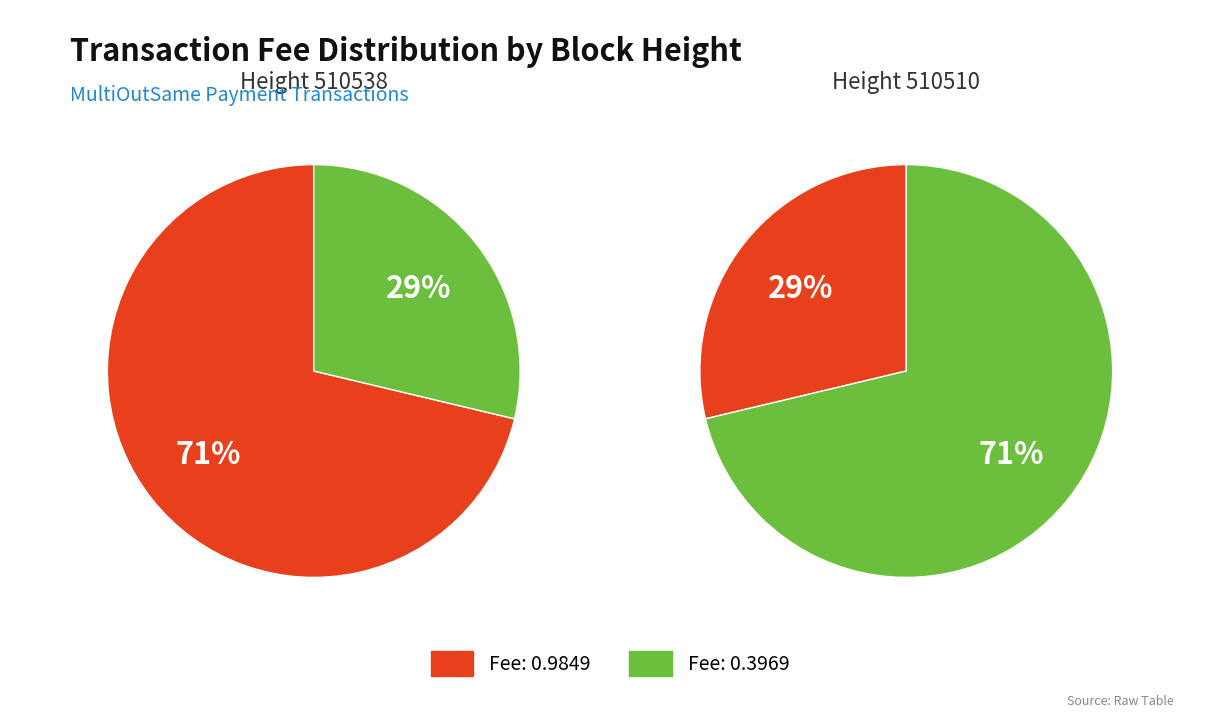

To the nearest percent, what is the difference between the largest and smallest slice percentages?

43%